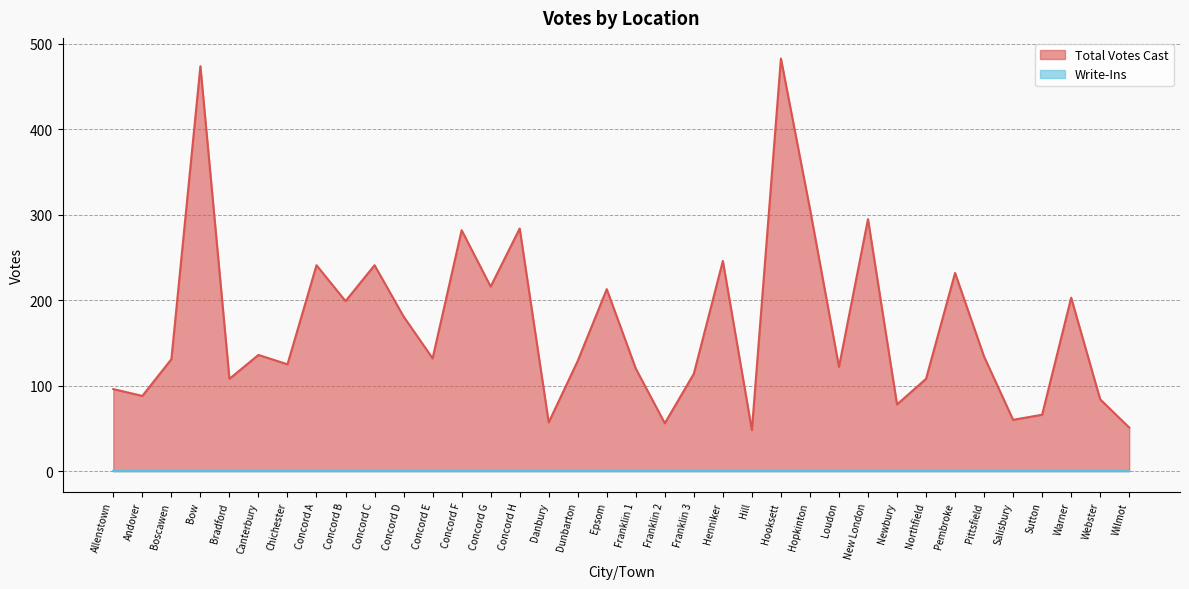

Does the chart display data point markers on the line(s)?

No